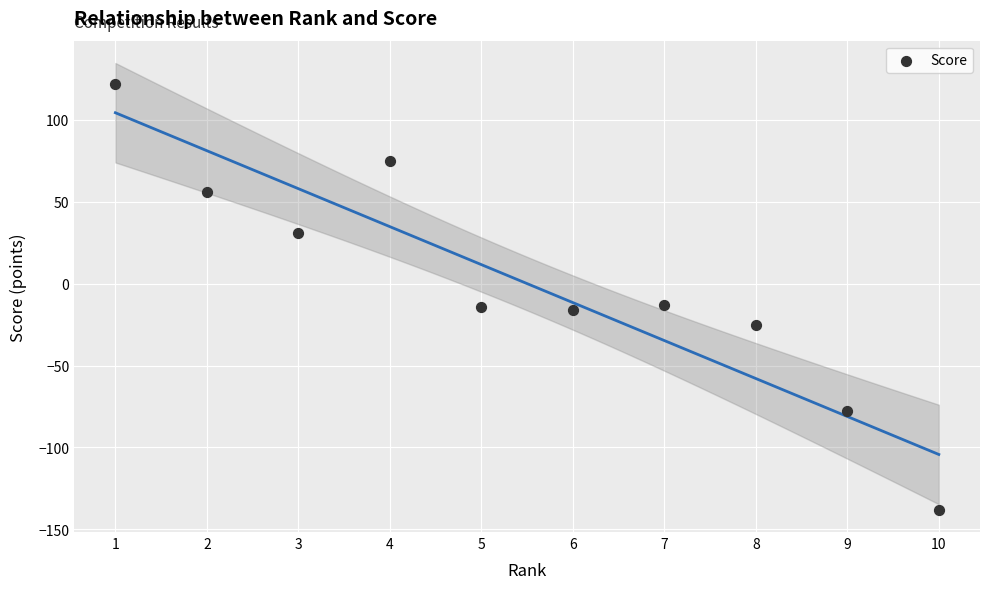

What is the range of Y values (max minus min)?

260